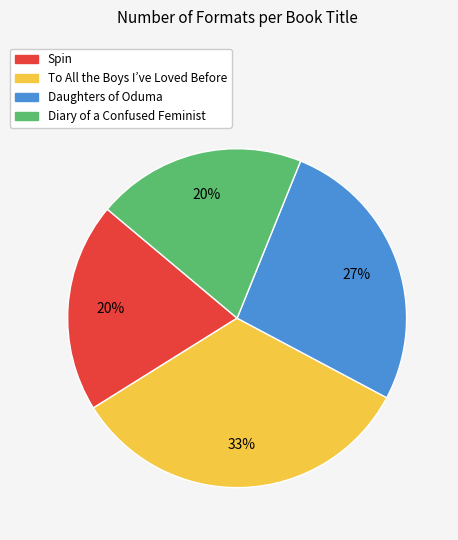

Does any single category account for the majority?

No